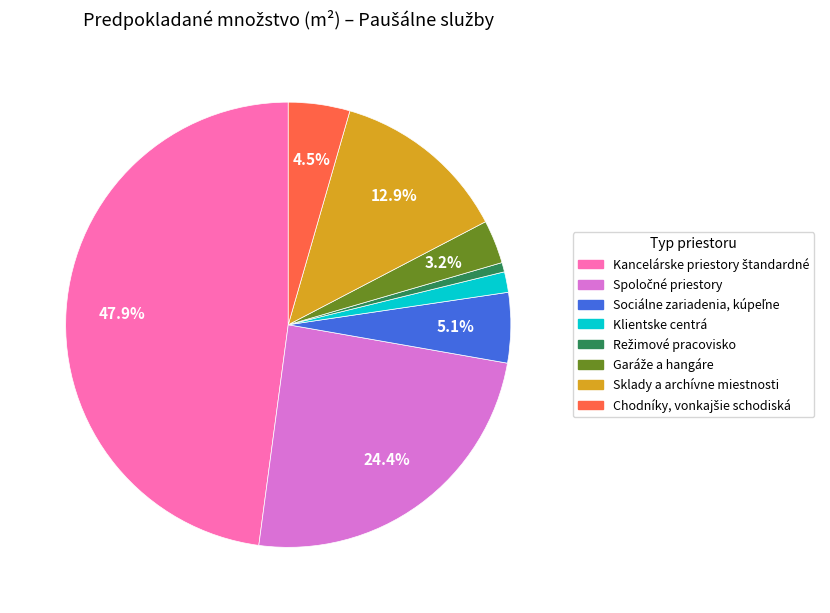

Count the number of slices in the pie.

8